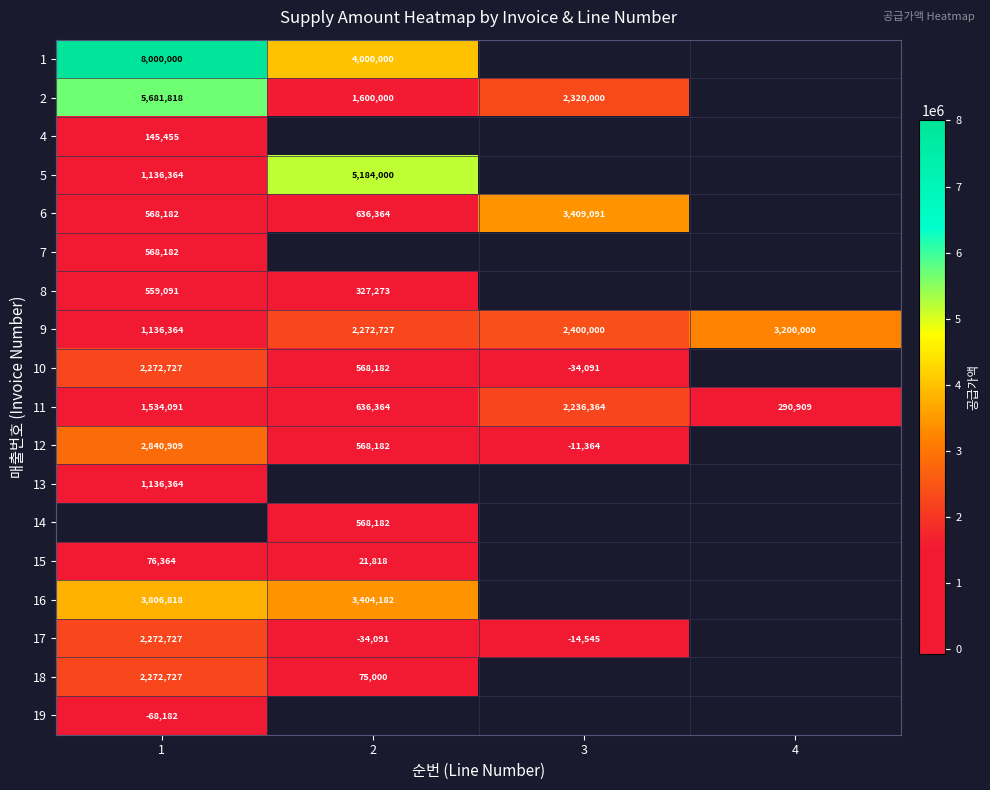

True or false: 18 has a value of 98214 at 2.

False